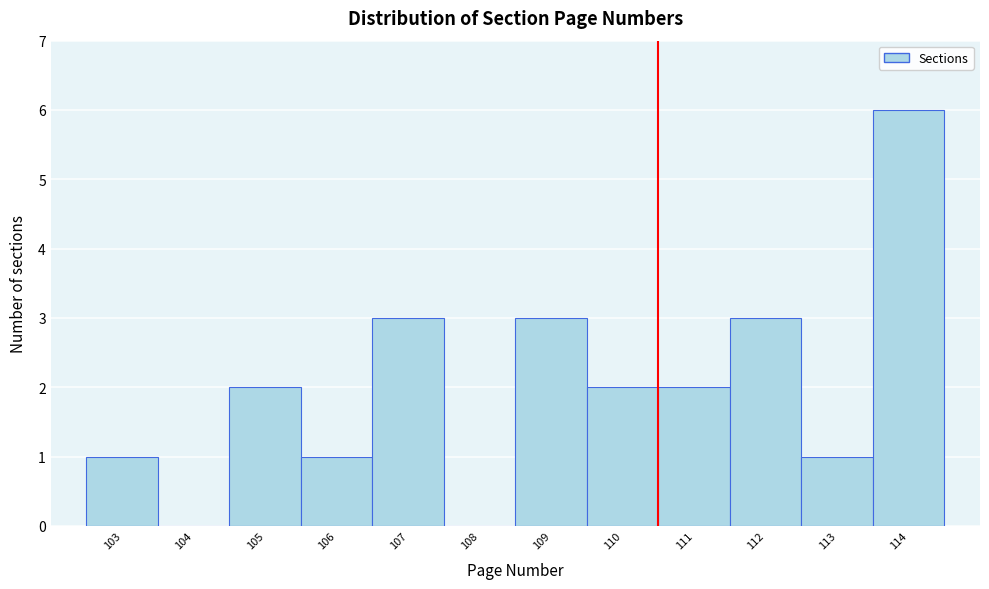

Which range on the x-axis has the tallest bar?

113.5 to 114.5